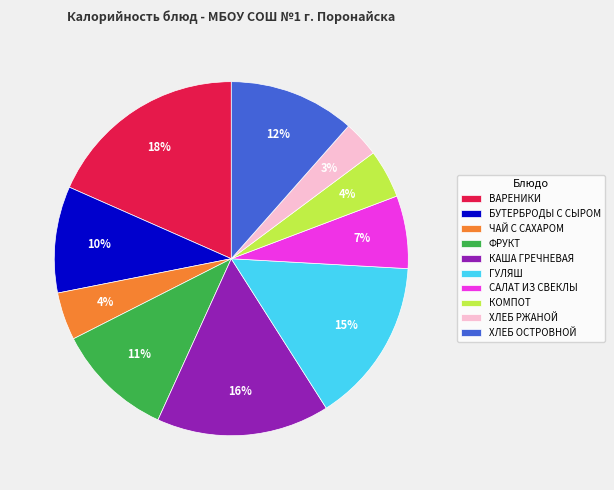

Is there a majority slice in this chart?

No